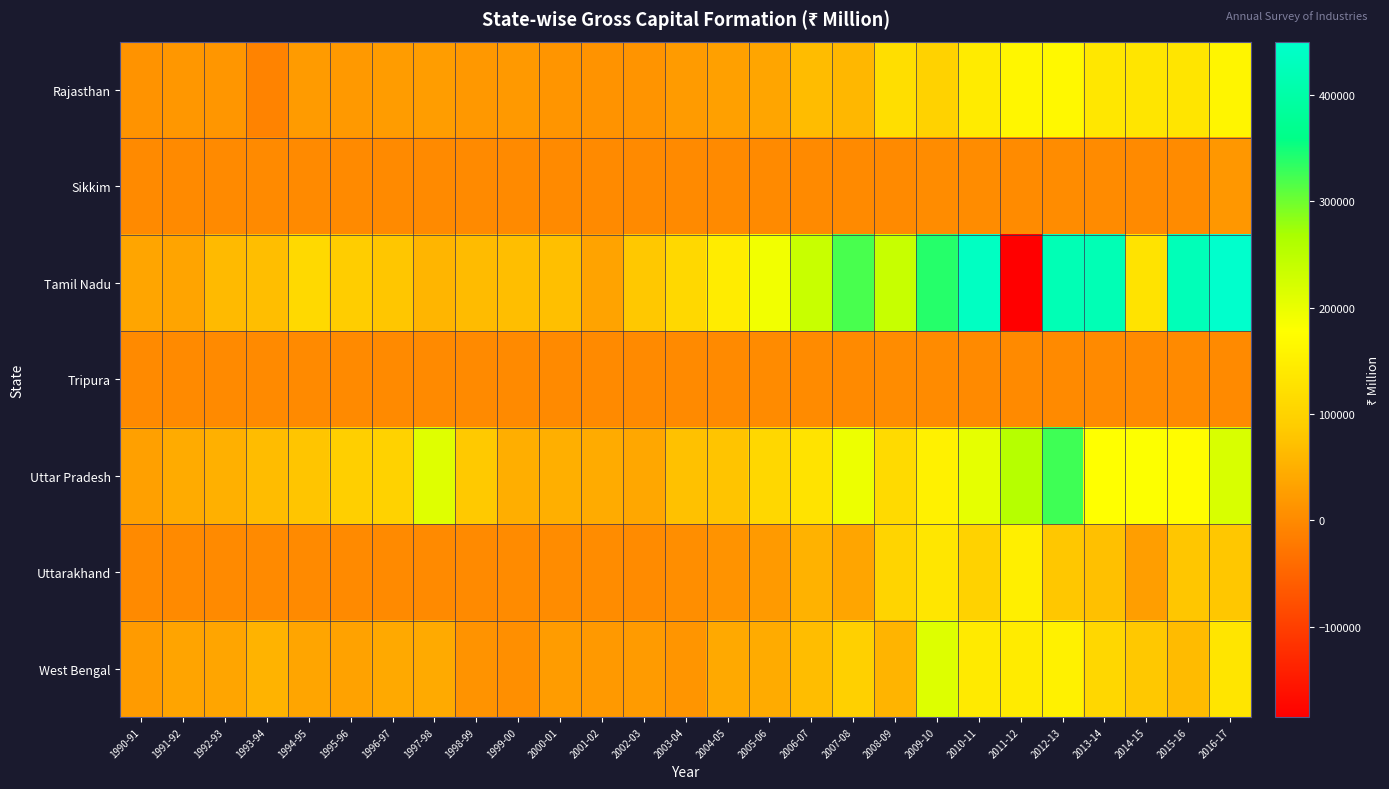

Reading left to right, transcribe all the data shown in this chart.

Rajasthan: 1990-91=11708.3	1991-92=17632.7	1992-93=17053.2	1993-94=-8766.2	1994-95=22826.9	1995-96=20272.4	1996-97=24502.4	1997-98=25375.1	1998-99=19115.6	1999-00=20641.2	2000-01=15559.7	2001-02=11740.3	2002-03=13332.3	2003-04=22907.1	2004-05=29434.6	2005-06=36988.5	2006-07=66052.0	2007-08=60678.0	2008-09=120131.8	2009-10=98422.2	2010-11=142747.4	2011-12=163540.6	2012-13=166075.4	2013-14=137061.8	2014-15=132215.0	2015-16=131714.0	2016-17=160398.5
Sikkim: 1990-91=0.0	1991-92=0.0	1992-93=0.0	1993-94=0.0	1994-95=0.0	1995-96=0.0	1996-97=0.0	1997-98=0.0	1998-99=0.0	1999-00=0.0	2000-01=0.0	2001-02=0.0	2002-03=0.0	2003-04=0.0	2004-05=0.0	2005-06=0.0	2006-07=0.0	2007-08=0.0	2008-09=0.0	2009-10=3487.0	2010-11=3048.5	2011-12=1848.9	2012-13=3359.2	2013-14=1411.0	2014-15=664.2	2015-16=2215.3	2016-17=17345.3
Tamil Nadu: 1990-91=37036.0	1991-92=35469.7	1992-93=63843.0	1993-94=69270.7	1994-95=112391.4	1995-96=89639.9	1996-97=79324.4	1997-98=58033.1	1998-99=65573.5	1999-00=70354.6	2000-01=71119.8	2001-02=32595.2	2002-03=82331.4	2003-04=109900.4	2004-05=145815.9	2005-06=191746.1	2006-07=236535.4	2007-08=320459.9	2008-09=237267.8	2009-10=339175.5	2010-11=437232.6	2011-12=-184897.1	2012-13=419642.6	2013-14=420405.3	2014-15=128296.2	2015-16=423675.1	2016-17=450199.0
Tripura: 1990-91=133.0	1991-92=10.9	1992-93=33.7	1993-94=81.1	1994-95=199.8	1995-96=55.3	1996-97=231.2	1997-98=107.9	1998-99=111.0	1999-00=111.0	2000-01=159.5	2001-02=83.6	2002-03=270.9	2003-04=237.2	2004-05=313.9	2005-06=1276.3	2006-07=1815.8	2007-08=944.6	2008-09=2642.0	2009-10=2367.2	2010-11=962.2	2011-12=201.0	2012-13=240.3	2013-14=355.9	2014-15=526.8	2015-16=632.1	2016-17=483.4
Uttar Pradesh: 1990-91=28644.0	1991-92=43981.1	1992-93=51436.2	1993-94=66346.5	1994-95=78842.2	1995-96=93427.6	1996-97=98114.7	1997-98=211708.7	1998-99=84097.9	1999-00=47232.0	2000-01=48490.9	2001-02=44384.2	2002-03=38995.5	2003-04=74203.4	2004-05=77654.5	2005-06=106779.9	2006-07=128135.7	2007-08=196609.0	2008-09=113343.4	2009-10=154400.2	2010-11=204267.6	2011-12=254548.3	2012-13=326108.4	2013-14=178154.8	2014-15=178562.7	2015-16=174346.0	2016-17=218985.0
Uttarakhand: 1990-91=0.0	1991-92=0.0	1992-93=0.0	1993-94=0.0	1994-95=0.0	1995-96=0.0	1996-97=0.0	1997-98=0.0	1998-99=967.0	1999-00=1240.4	2000-01=2552.2	2001-02=3260.5	2002-03=1187.0	2003-04=5872.3	2004-05=11801.8	2005-06=21343.2	2006-07=54390.2	2007-08=36335.6	2008-09=102382.9	2009-10=135051.7	2010-11=99918.2	2011-12=150382.0	2012-13=81380.5	2013-14=72226.7	2014-15=27077.8	2015-16=80485.8	2016-17=80685.3
West Bengal: 1990-91=23009.9	1991-92=35602.3	1992-93=36051.7	1993-94=54872.7	1994-95=36979.5	1995-96=31498.9	1996-97=41930.5	1997-98=42421.6	1998-99=11958.2	1999-00=7208.7	2000-01=23739.2	2001-02=19942.1	2002-03=22678.5	2003-04=15210.3	2004-05=41079.7	2005-06=44472.9	2006-07=67113.9	2007-08=96001.3	2008-09=55987.3	2009-10=214377.6	2010-11=141844.9	2011-12=142700.3	2012-13=153490.9	2013-14=108045.6	2014-15=82885.5	2015-16=65220.6	2016-17=131875.0